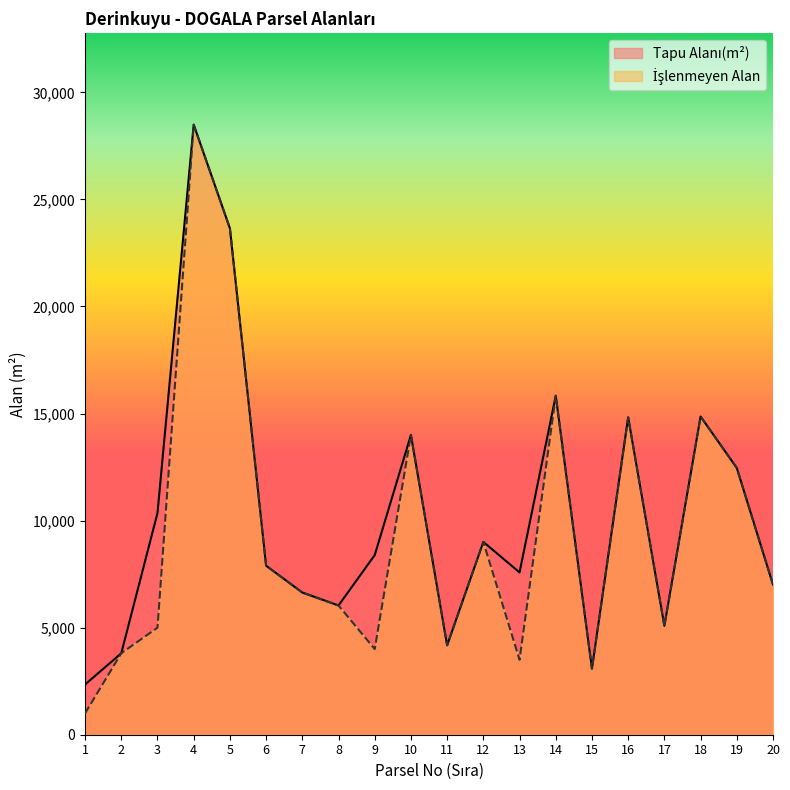

Rank the series at 13 from highest to lowest value.

Tapu Alanı(m²), İşlenmeyen Alan